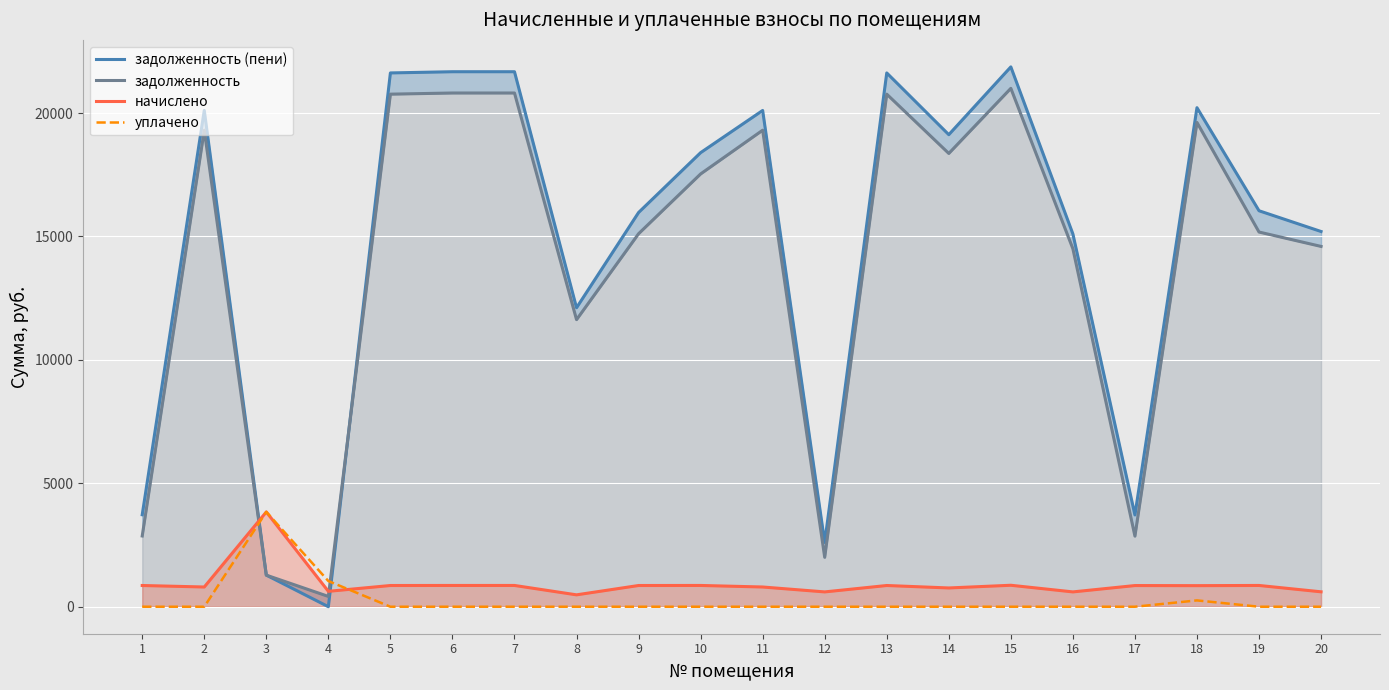

Which series has the largest range (max minus min)?

задолженность (пени)